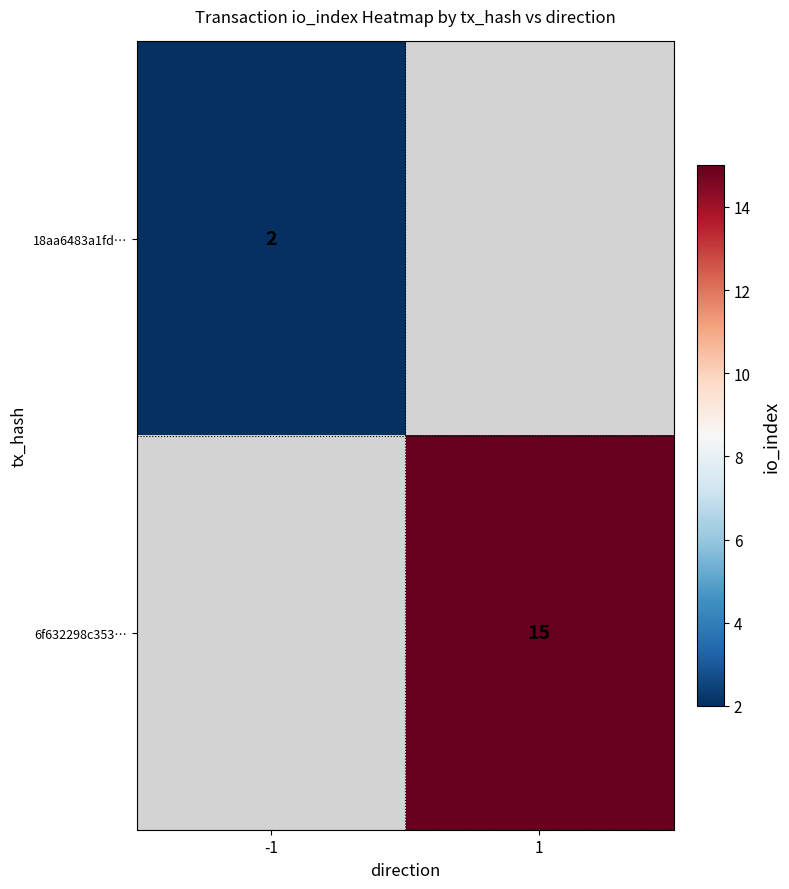

The value of 18aa6483a1fd… at -1 is 3. True or false?

False